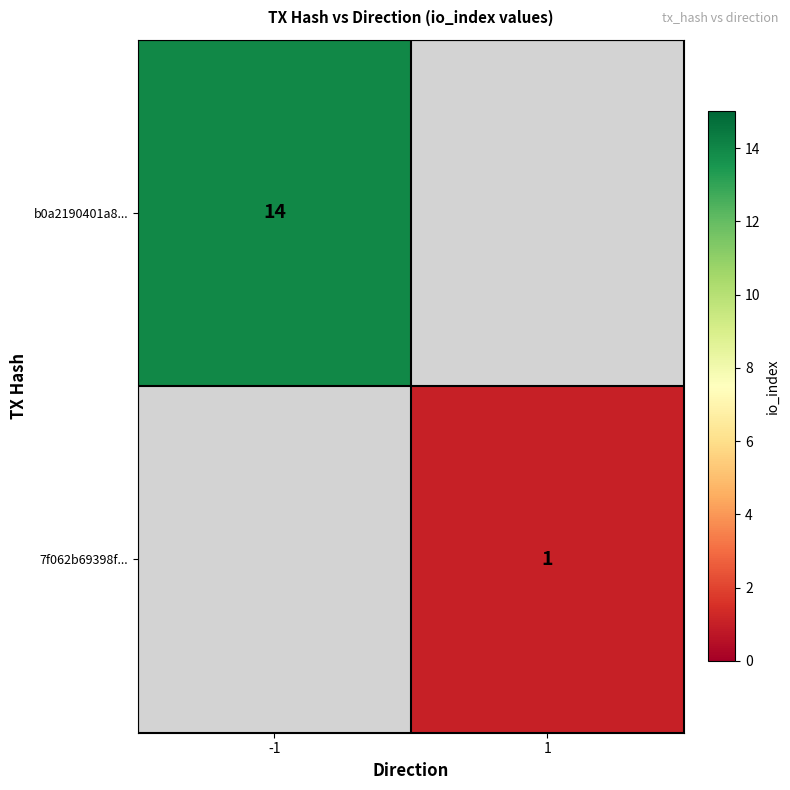

True or false: 7f062b69398f... has a value of 1 at 1.

True